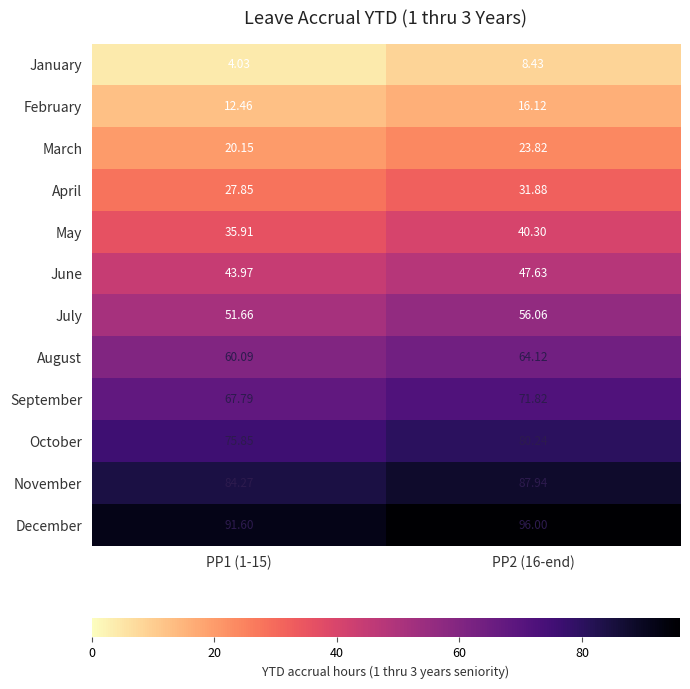

List the series in order of their peak value, highest first.

December, November, October, September, August, July, June, May, April, March, February, January